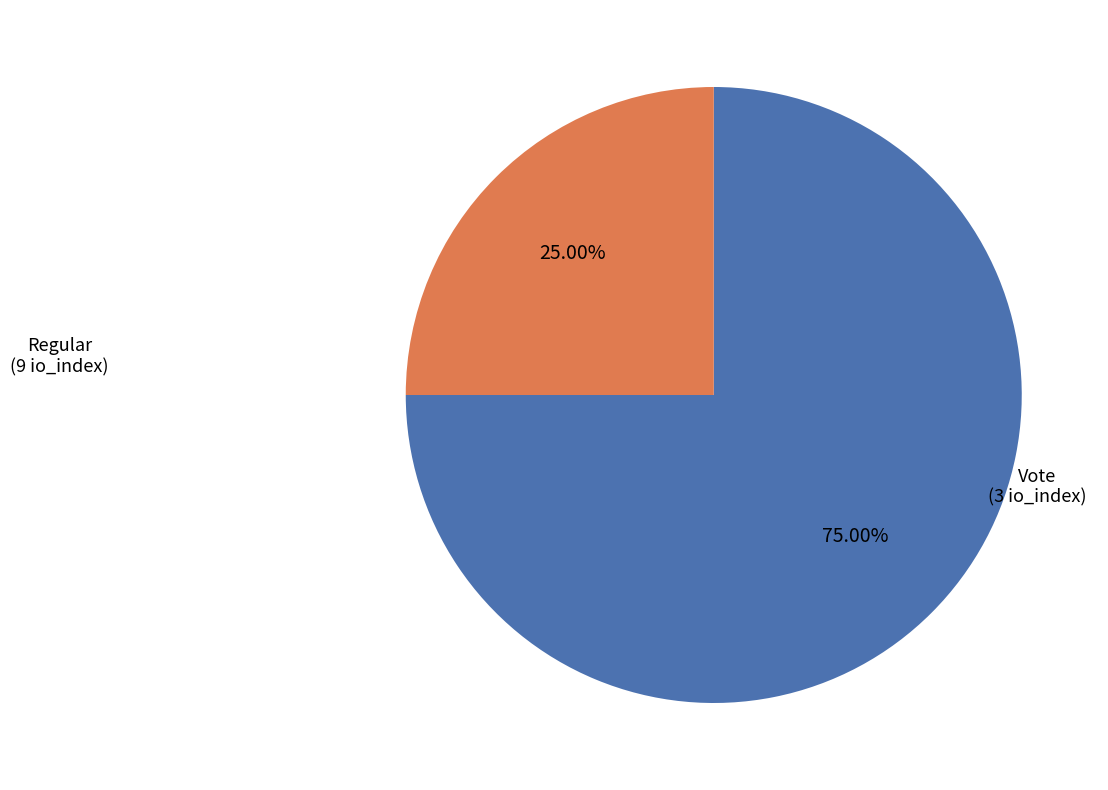

Is there a majority slice in this chart?

Yes